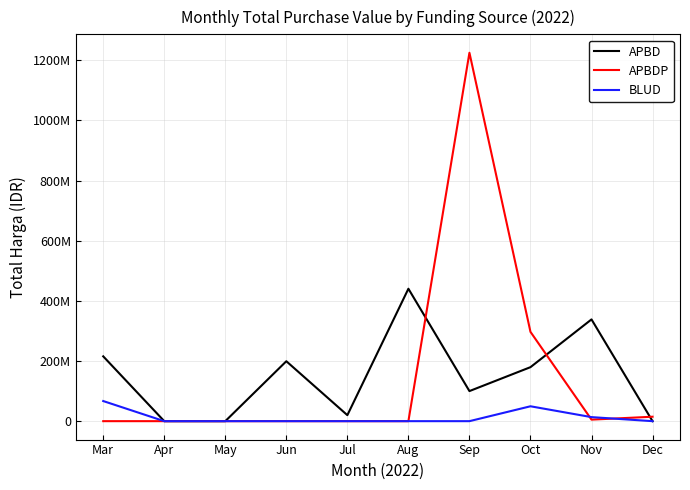

Is the value of APBD at Jul greater than the value of BLUD at Aug?

Yes